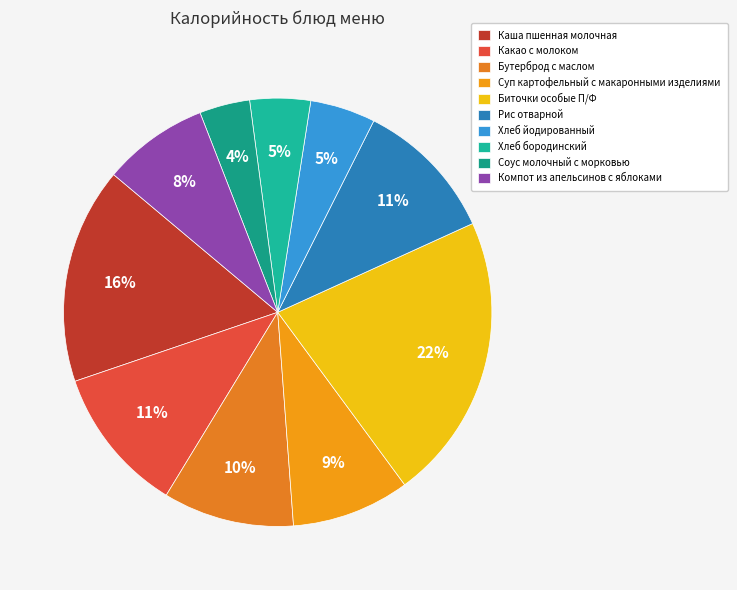

Which has a higher value, Хлеб бородинский or Бутерброд с маслом?

Бутерброд с маслом